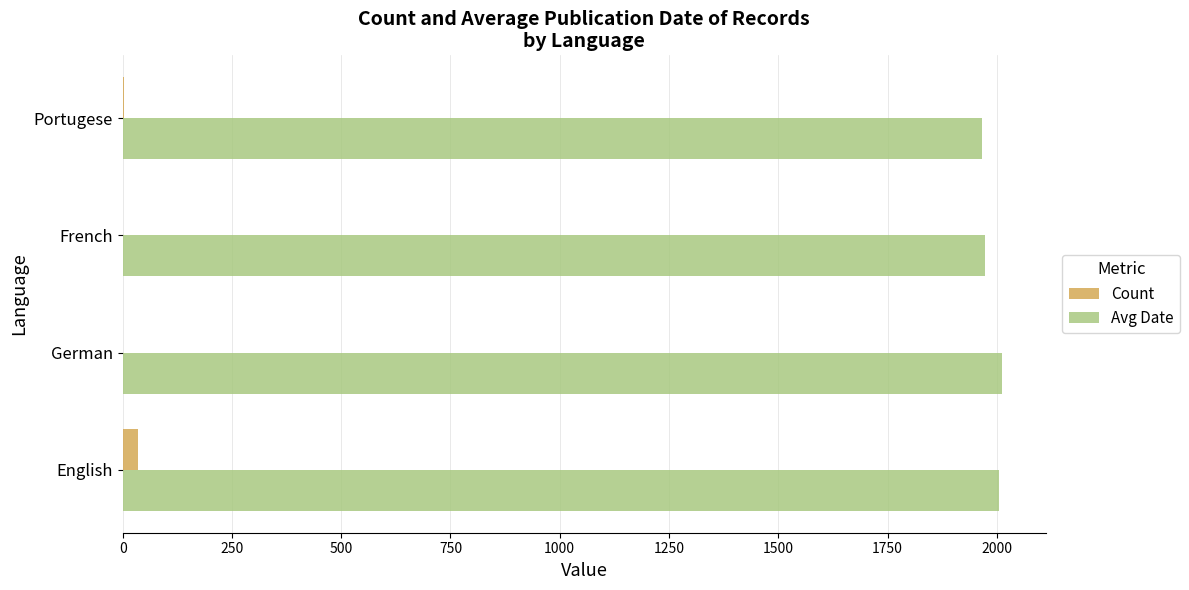

Which series has the largest total across all categories?

Avg Date